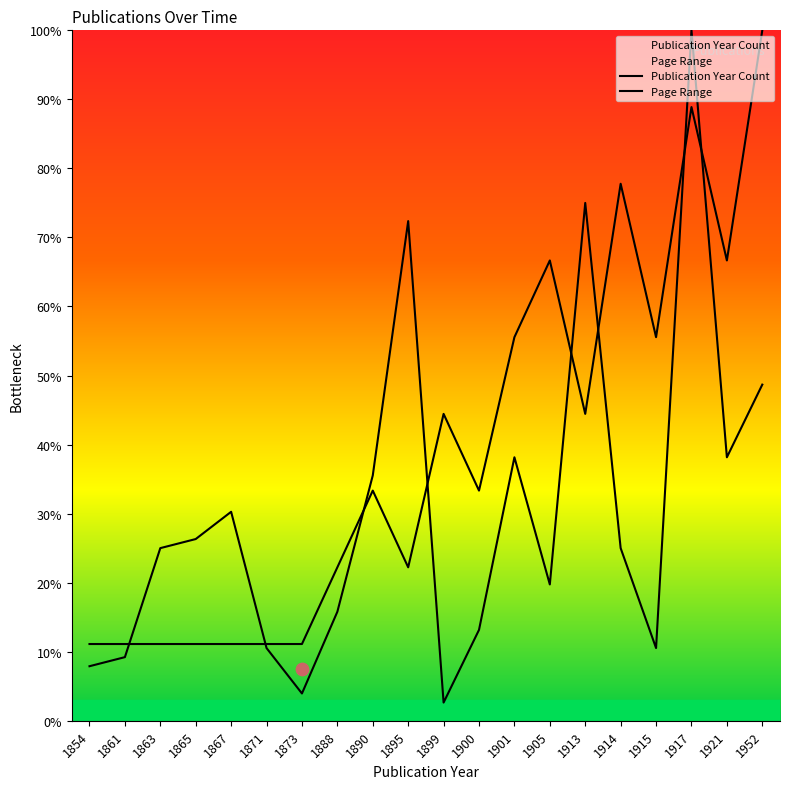

Is the value of Publication Year Count at 1952 greater than the value of Page Range at 1854?

Yes